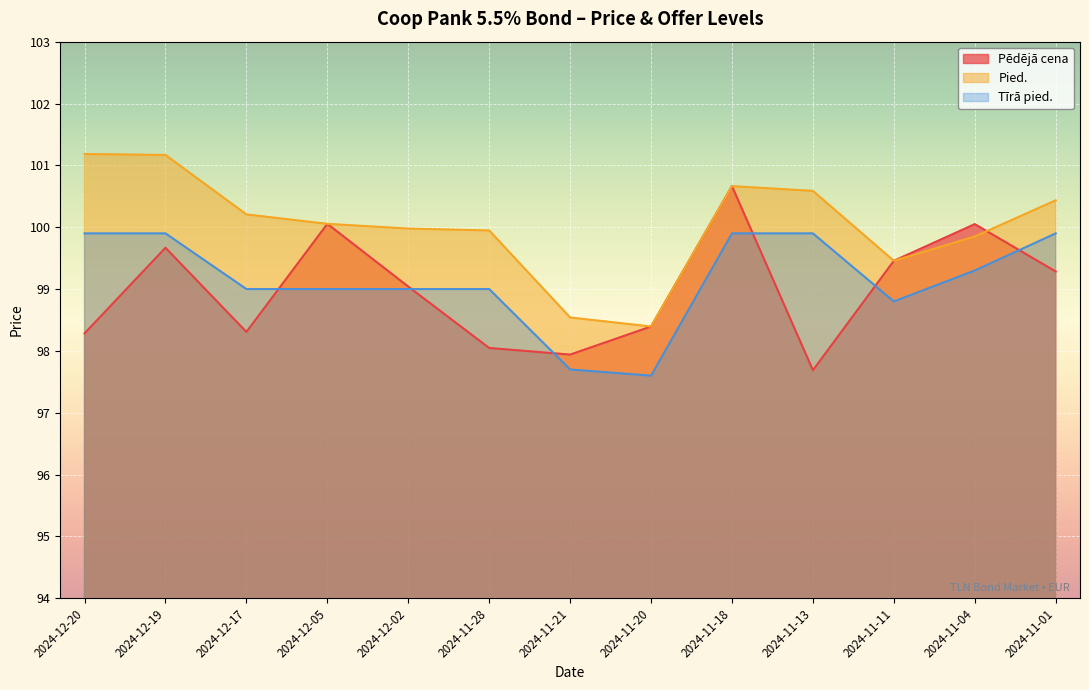

At which category does Pēdējā cena reach its first local peak?

2024-12-19